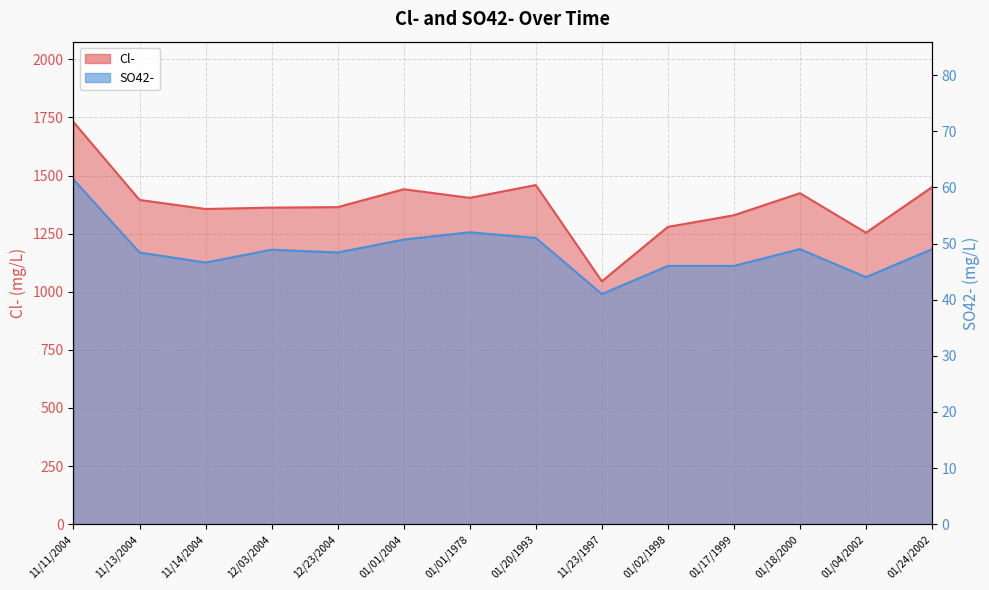

Rank the series by their maximum value, from highest to lowest.

Cl-, SO42-